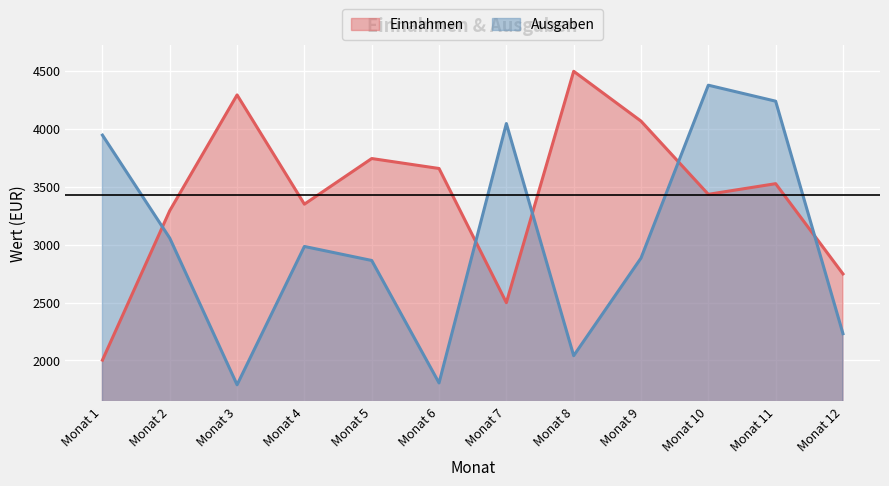

How many interior local valleys does the Einnahmen series have?

3